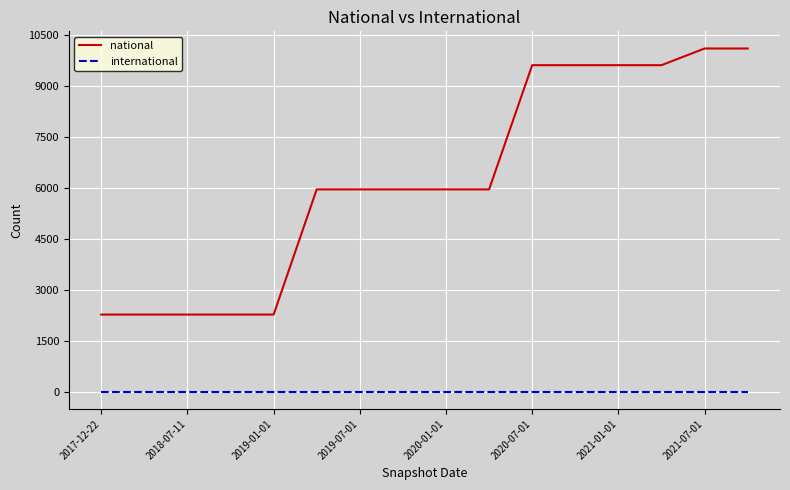

Reading left to right, transcribe all the data shown in this chart.

national: 2272	2272	2272	2272	2272	5956	5956	5956	5956	5956	9611	9611	9611	9611	10102	10102
international: 0	0	0	0	0	0	0	0	0	0	0	0	0	0	0	0